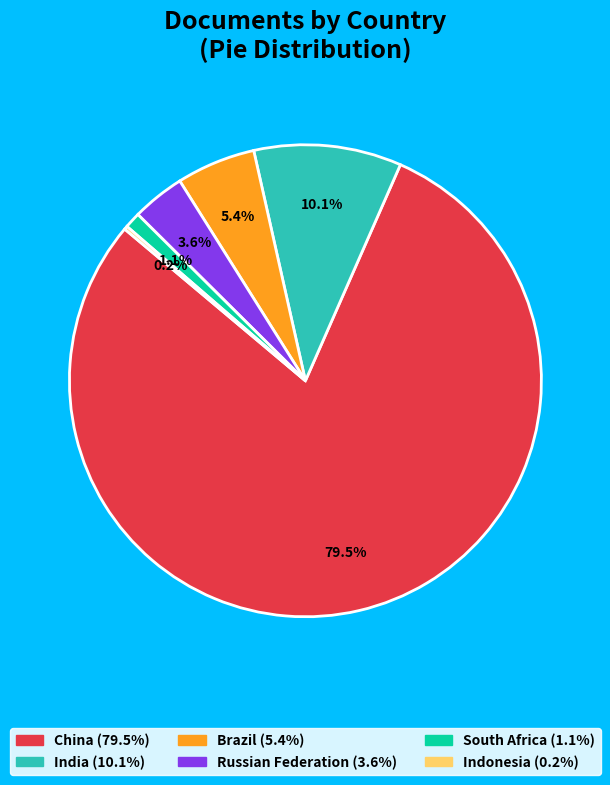

Which category accounts for the majority?

China